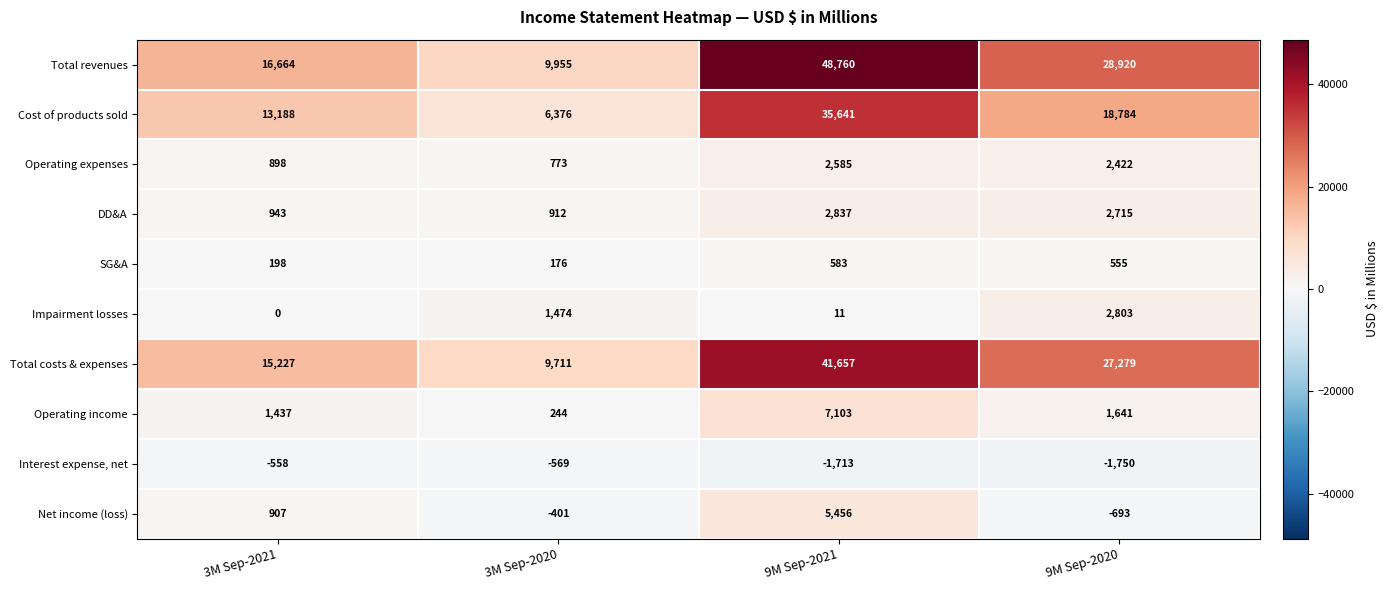

What is the spread (max minus min) of values at 3M Sep-2021?

17222